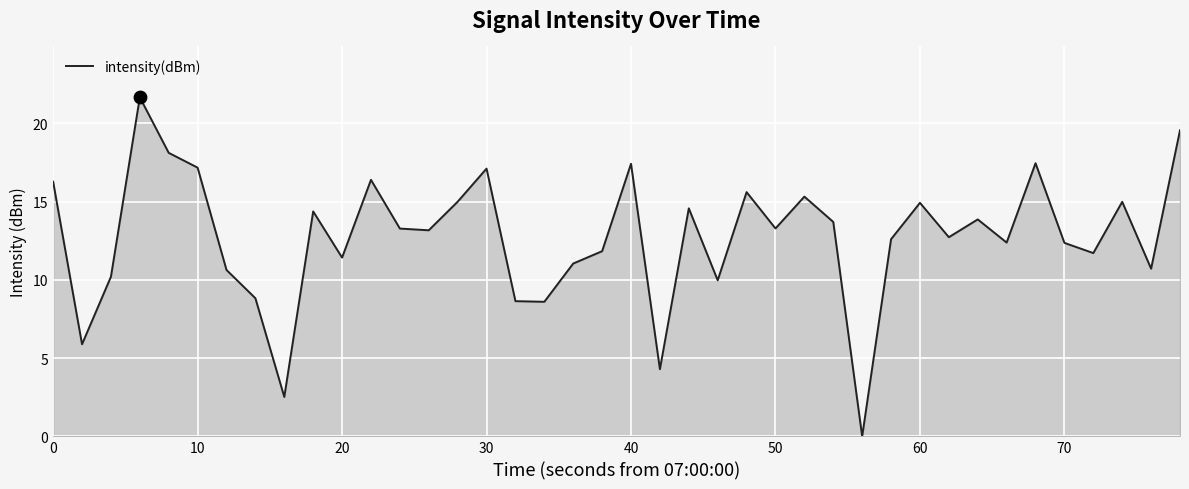

What is the greatest value displayed?

21.7